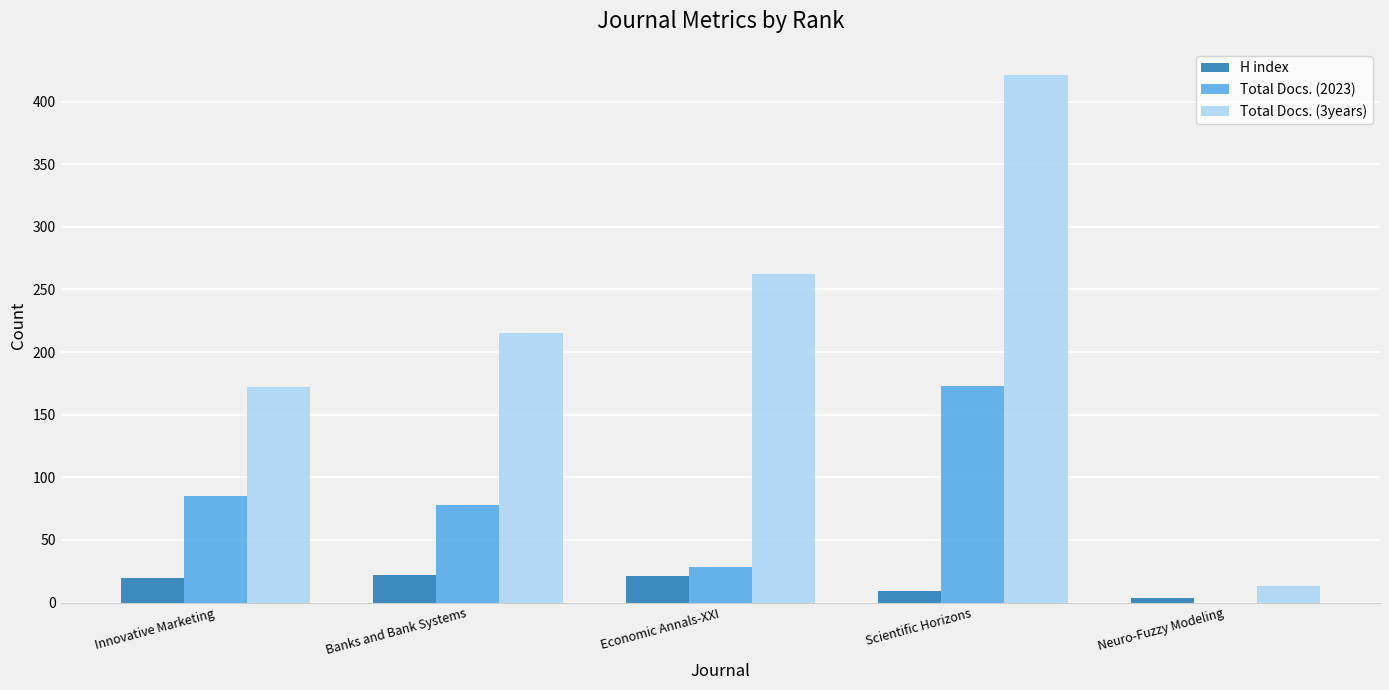

Are the bars grouped side by side (vs. stacked)?

Yes